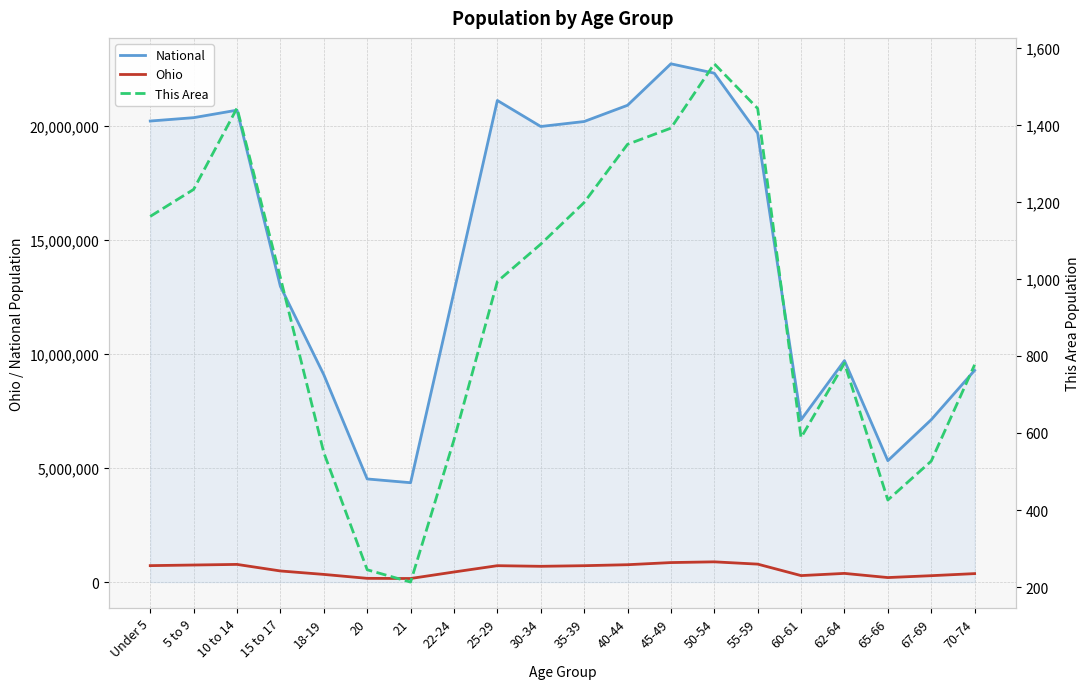

Count the number of categories in the chart.

20